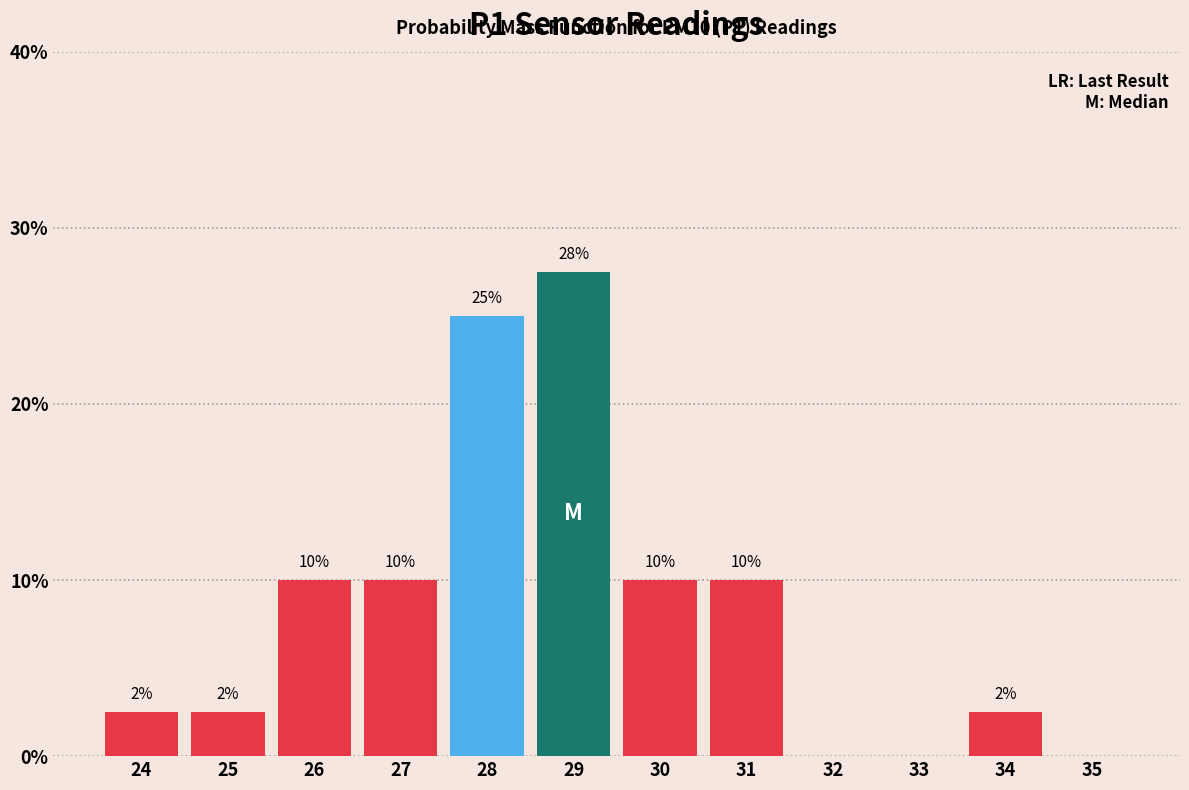

Which label corresponds to the largest value in the chart?

29